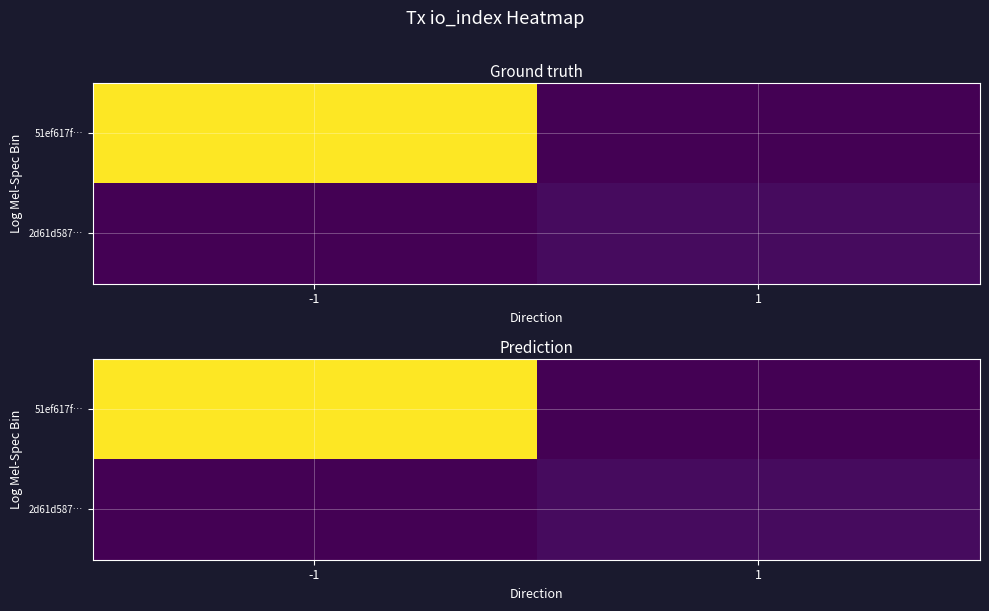

How many categories are shown in the chart?

2